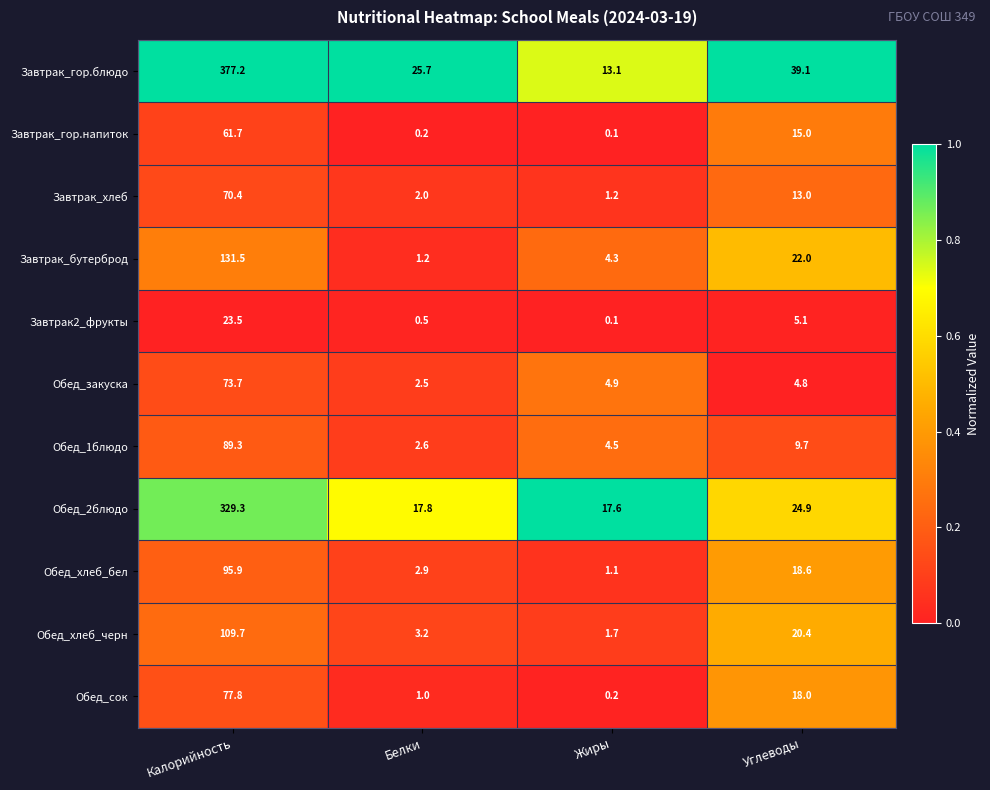

What is the spread (max minus min) of values at Белки?

25.5